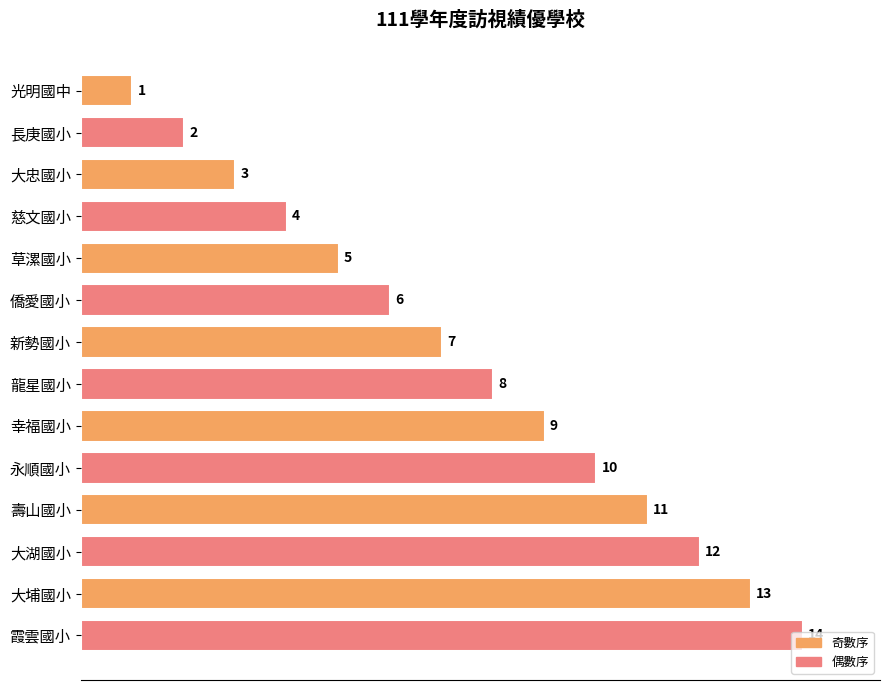

Count the number of categories in the chart.

14